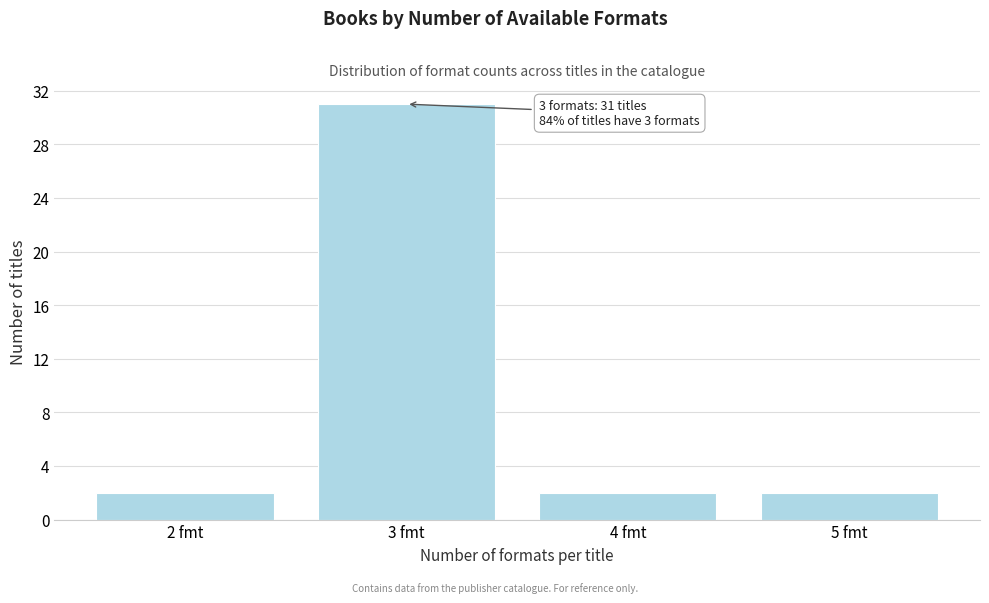

Reading right to left, what are all the values shown in this chart?

5 fmt=2	4 fmt=2	3 fmt=31	2 fmt=2